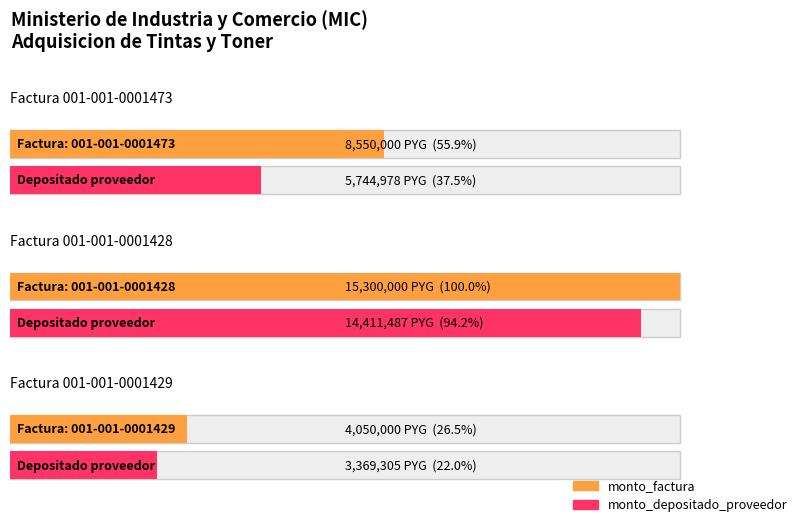

How many data points in monto_depositado_proveedor are less than 5744978?

1